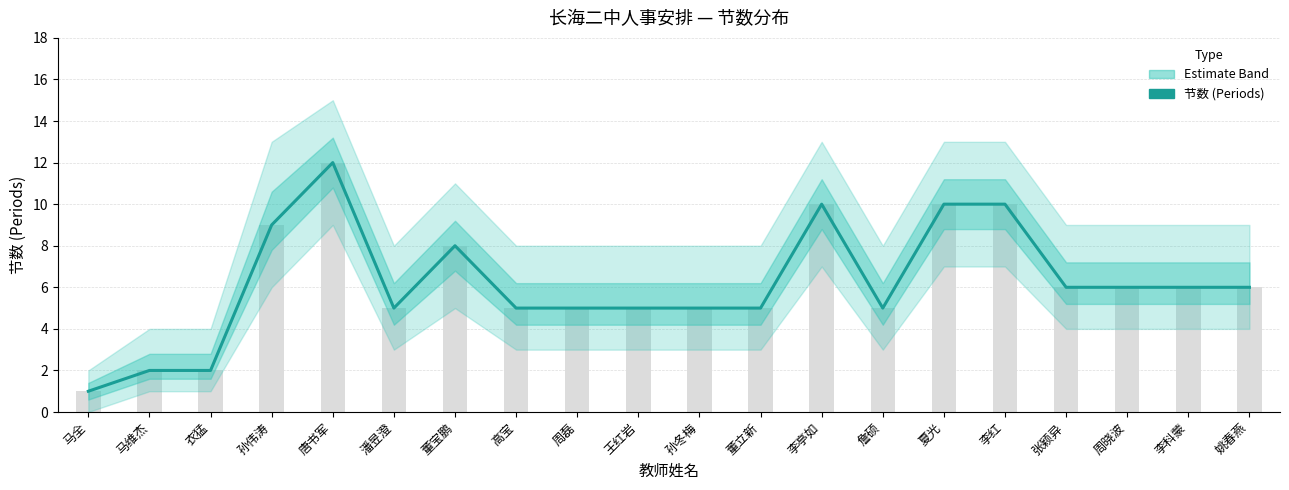

What is the label of the 19th bar from the right?

马维杰